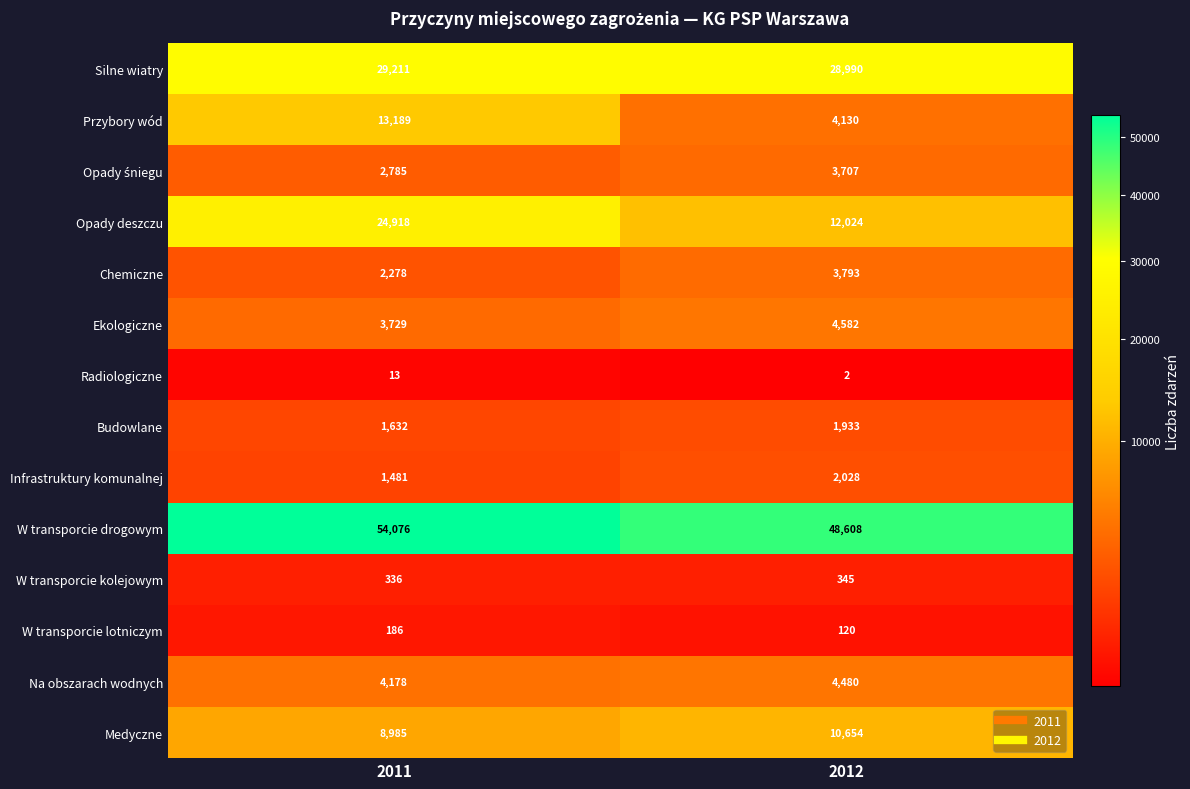

Which label corresponds to the largest value in the chart?

2011